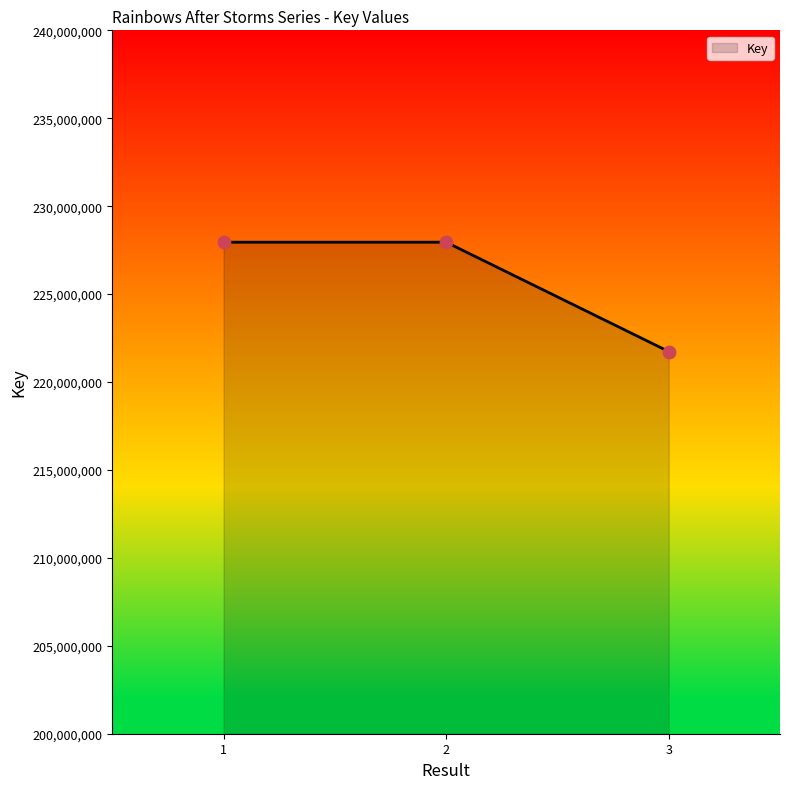

Which has a higher value, 3 or 2?

2